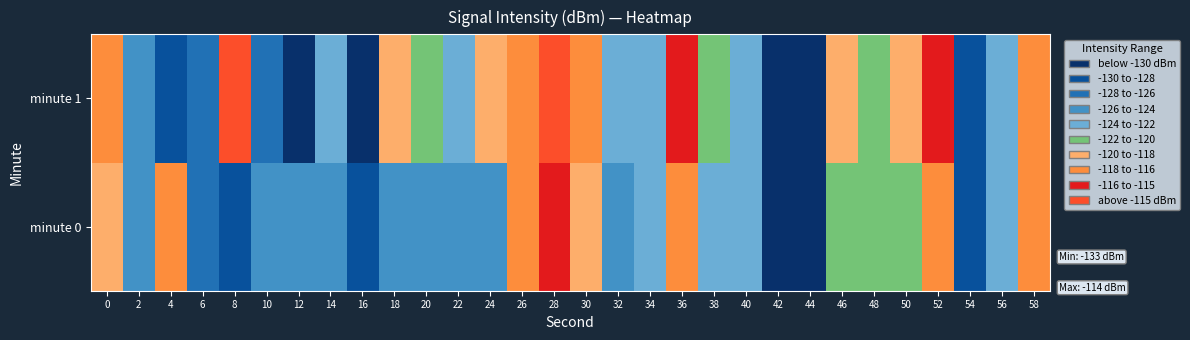

List the series in order of their peak value, lowest first.

minute 0, minute 1